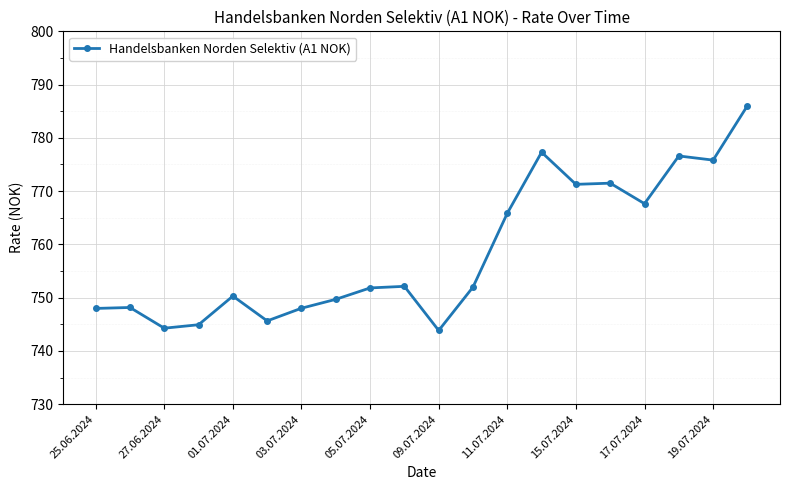

What is the sum of all values?

15170.6